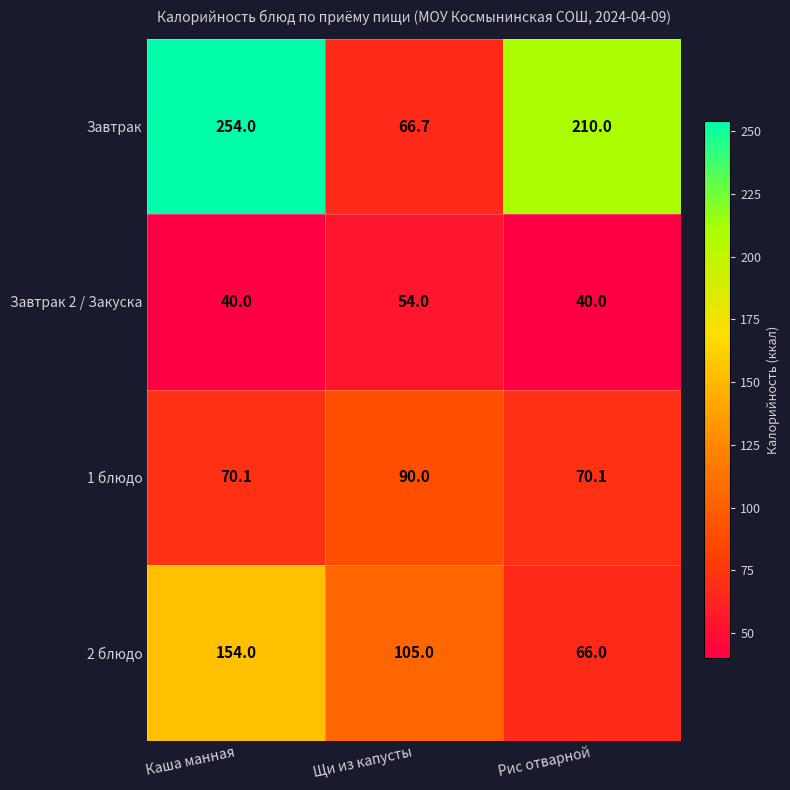

Between Щи из капусты and Рис отварной, which series saw the biggest shift?

Завтрак